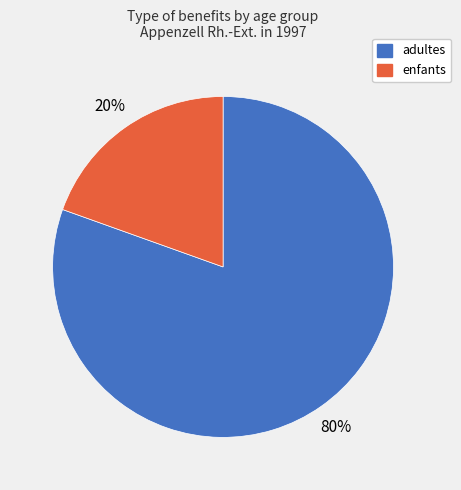

Do enfants and adultes together represent more than half of the pie?

Yes